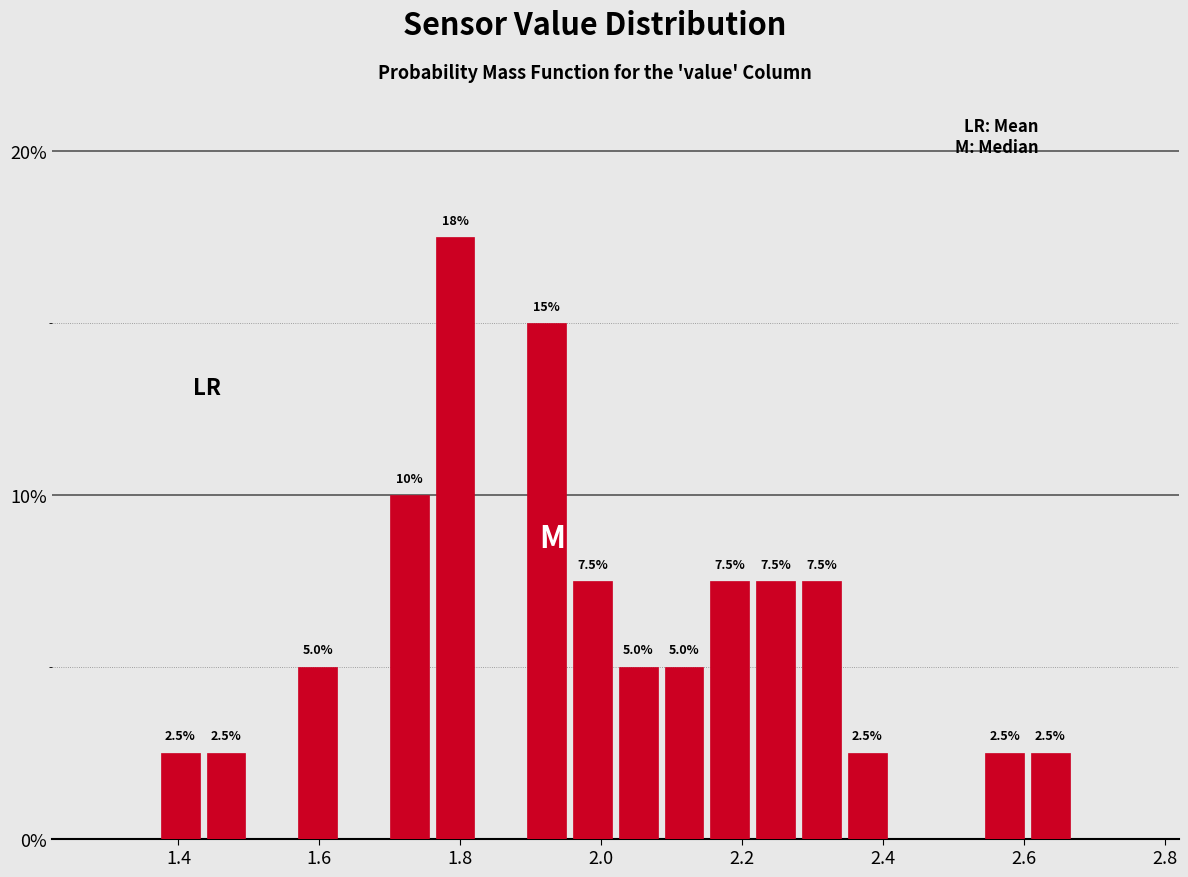

Around what value on the x-axis is the tallest bar? Give the approximate position of its centre, as read against the axis.

1.80